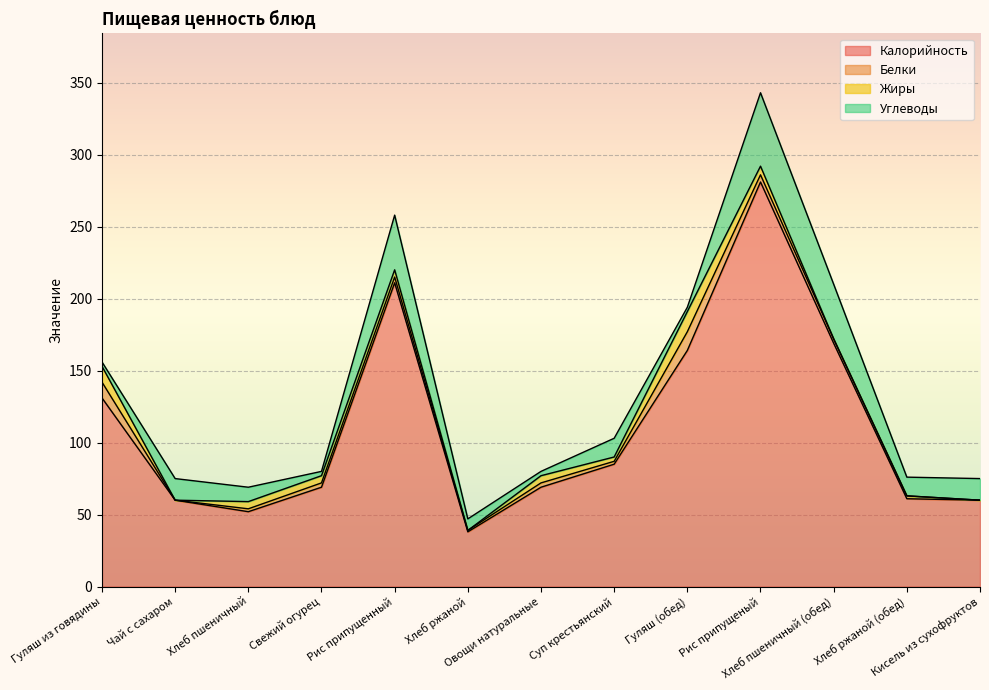

What is the sum of all Калорийность values?

1450